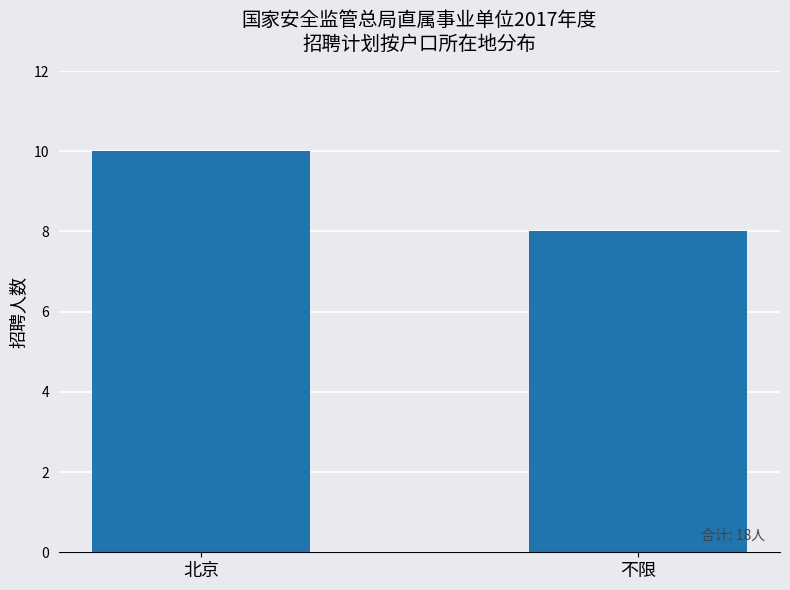

Does the chart contain any negative values?

No